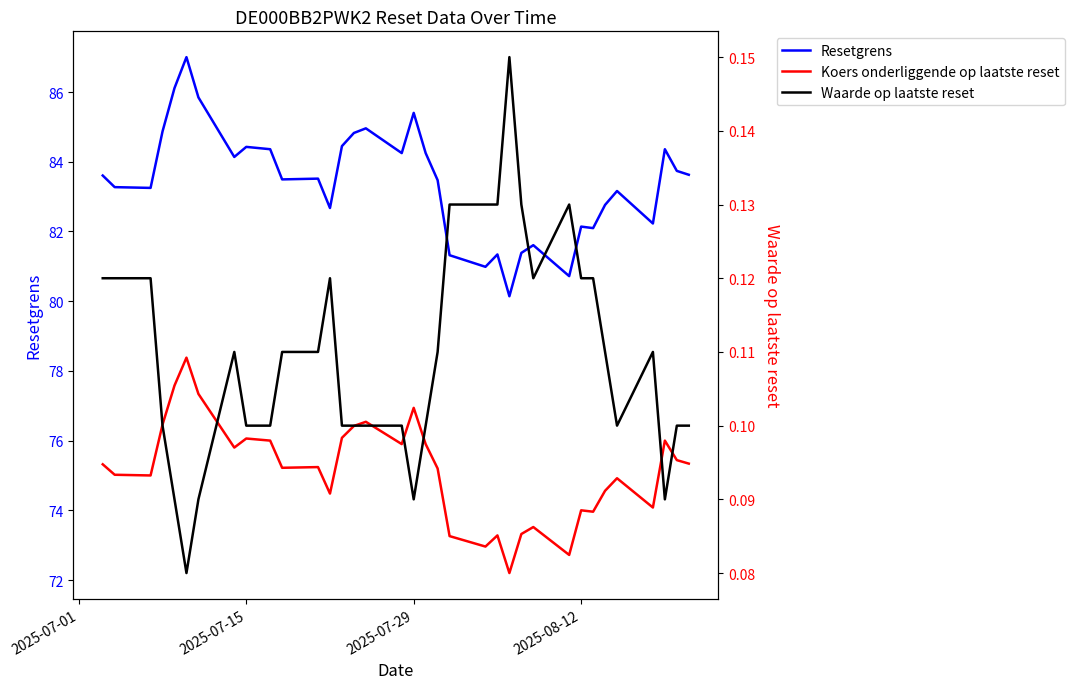

What is the greatest value displayed?

87.0